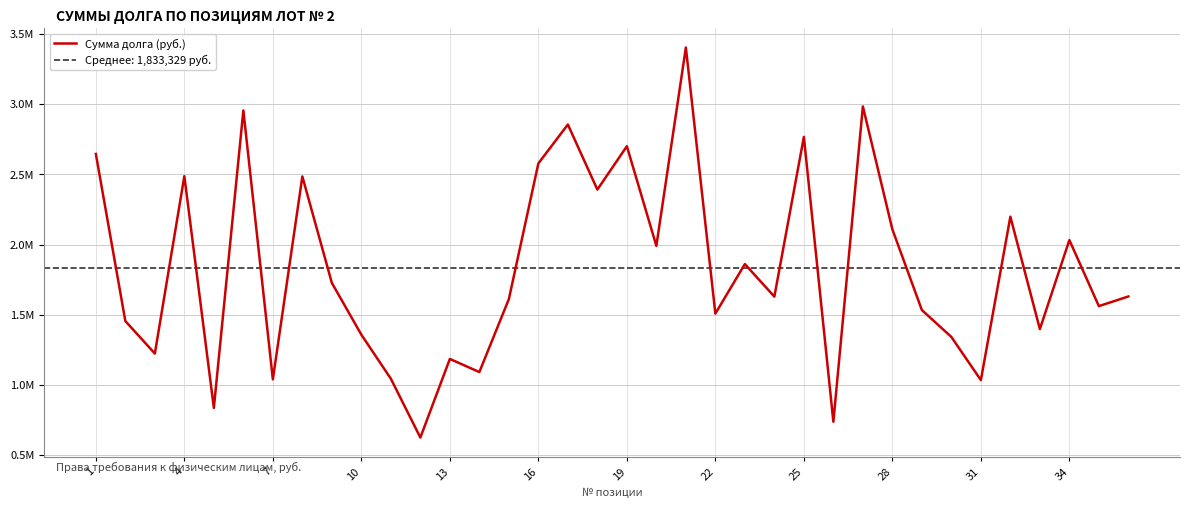

Which has a higher value, 12 or 35?

35